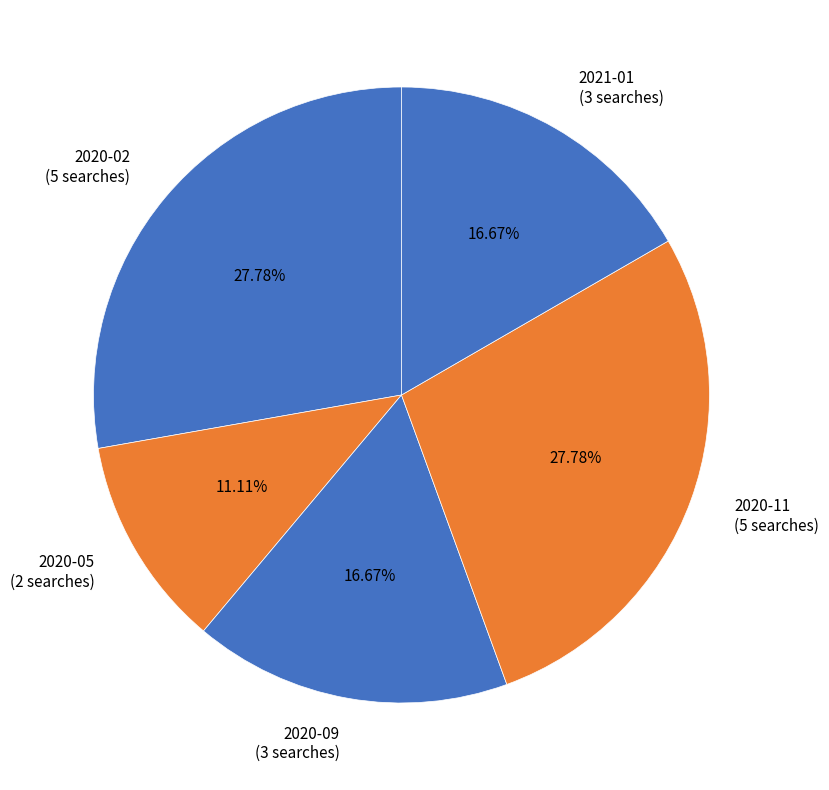

Which slice is the smallest?

2020-05